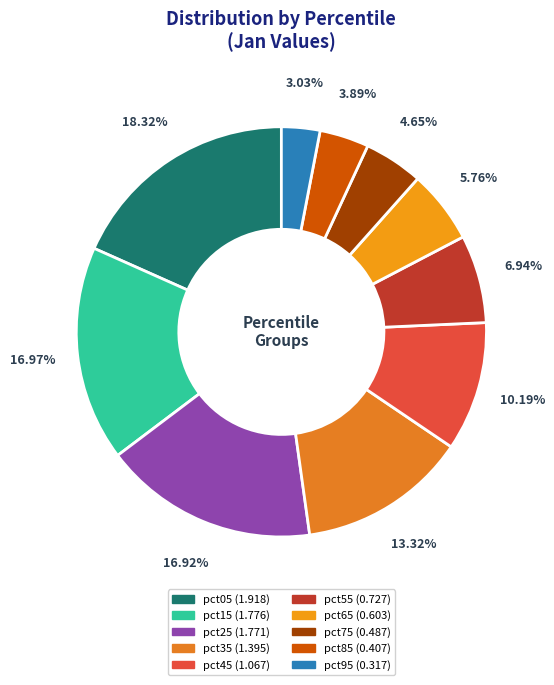

The pct45 slice represents 10% of the pie. True or false?

True